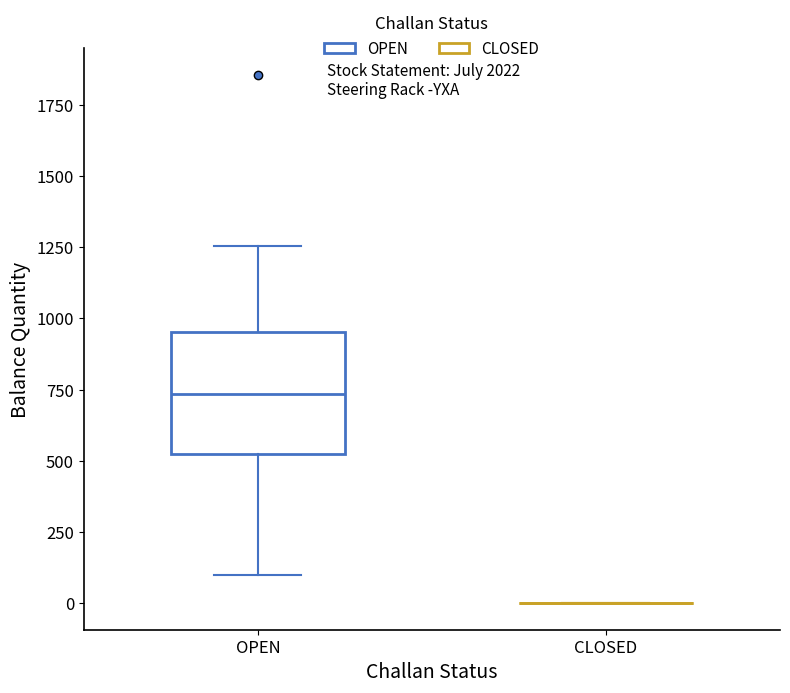

Reading left to right, read every box against the y-axis: the position of its median line, the range the box covers, and the ends of its whiskers. The values are not printed on the chart, so give them approximately, as read against the axis.

OPEN: median 750, box 550 to 950, whiskers 100 to 1250
CLOSED: box collapsed to a line at 0, whiskers 0 to 0